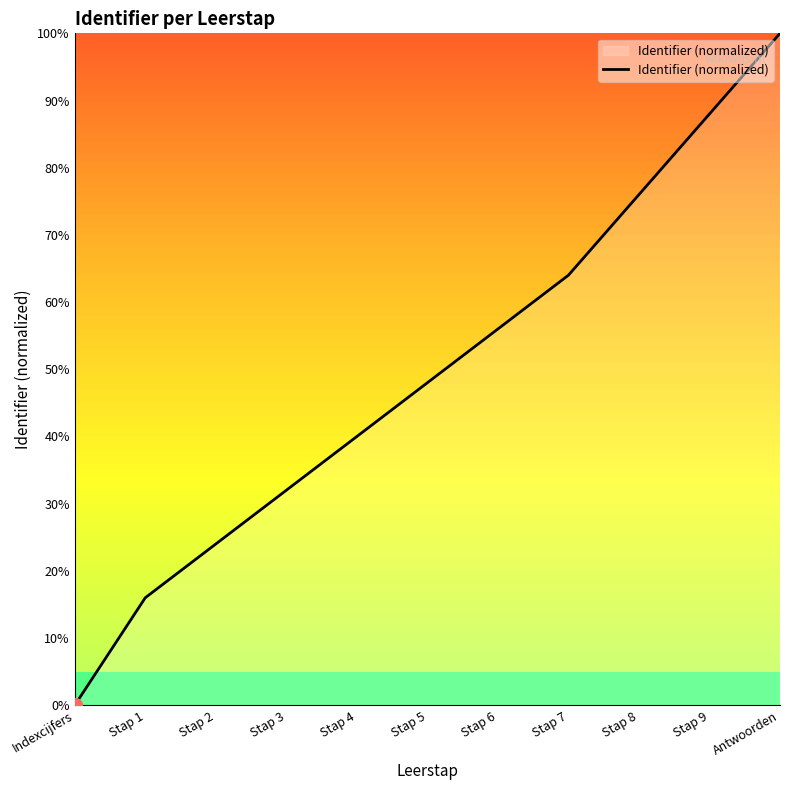

How many values are below 48?

5